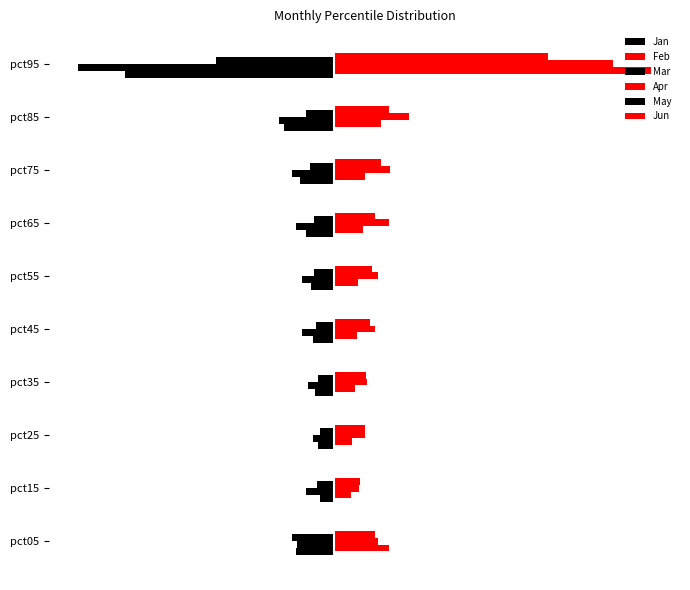

Reading left to right, what are all the values shown in this chart?

Jan: -0.1	-0.0	-0.0	-0.0	-0.0	-0.0	-0.1	-0.1	-0.1	-0.4
Feb: 0.1	0.0	0.0	0.0	0.0	0.0	0.1	0.1	0.1	0.6
Mar: -0.1	-0.1	-0.0	-0.0	-0.1	-0.1	-0.1	-0.1	-0.1	-0.5
Apr: 0.1	0.0	0.1	0.1	0.1	0.1	0.1	0.1	0.1	0.5
May: -0.1	-0.0	-0.0	-0.0	-0.0	-0.0	-0.0	-0.0	-0.1	-0.2
Jun: 0.1	0.0	0.1	0.1	0.1	0.1	0.1	0.1	0.1	0.4